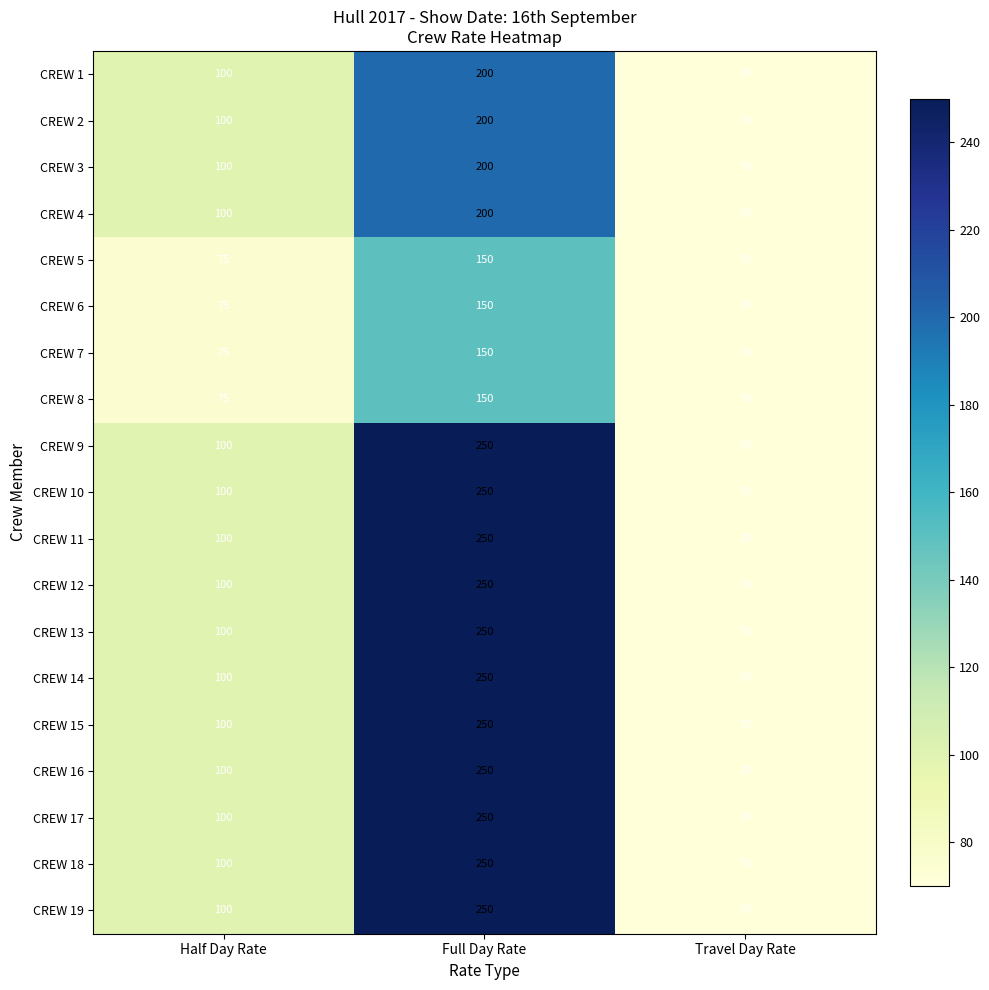

What is the lowest value of the CREW 6 series?

70